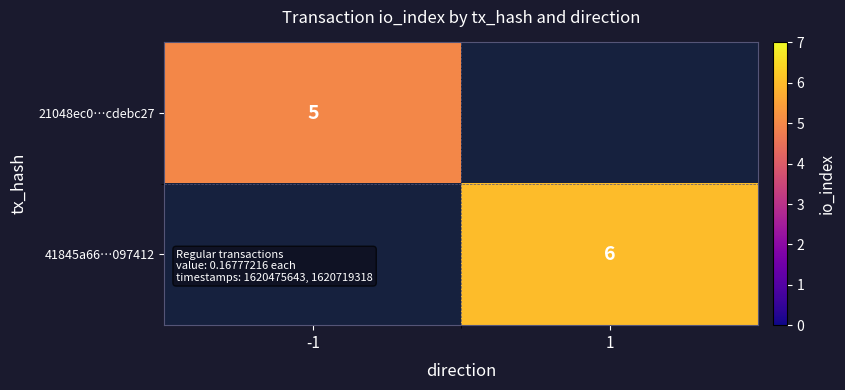

True or false: 41845a66…097412 has a value of 3 at 1.

False